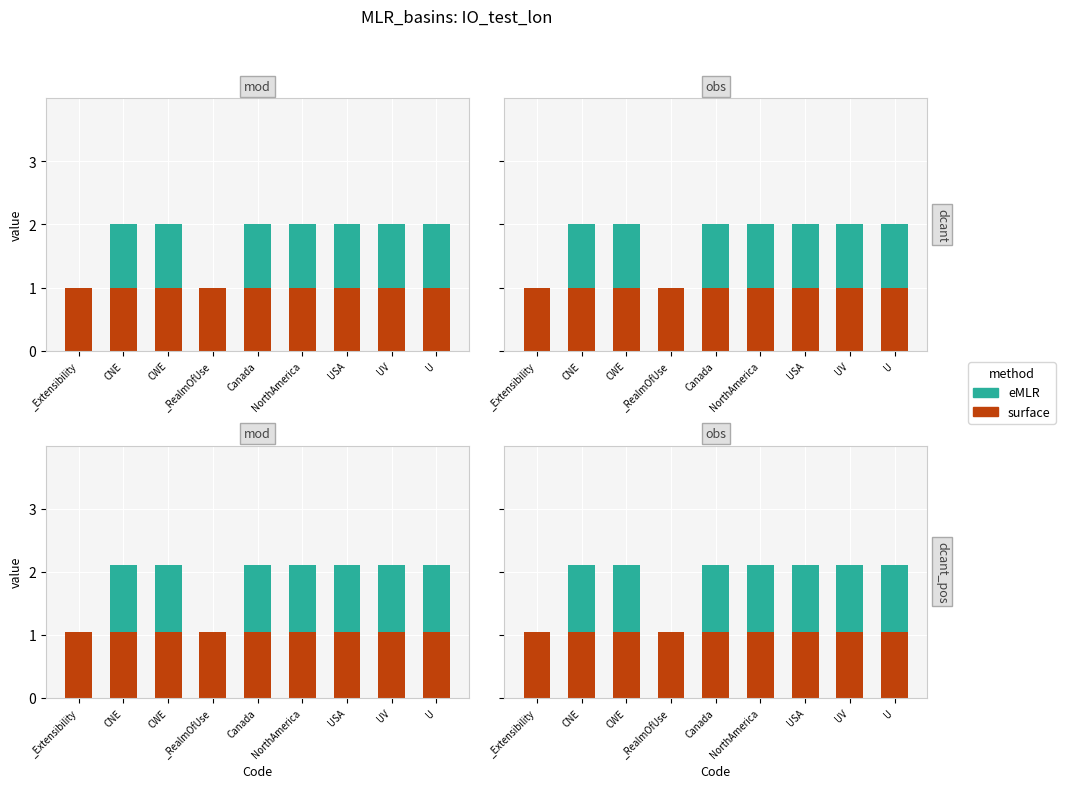

How many groups of bars are there?

9